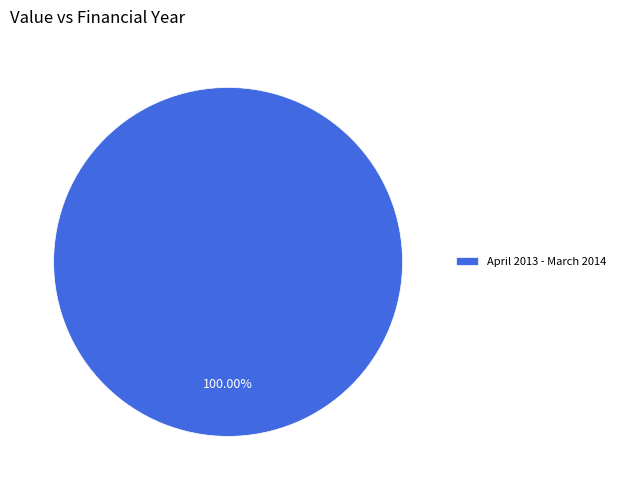

Rank the categories by value from lowest to highest.

April 2013 - March 2014